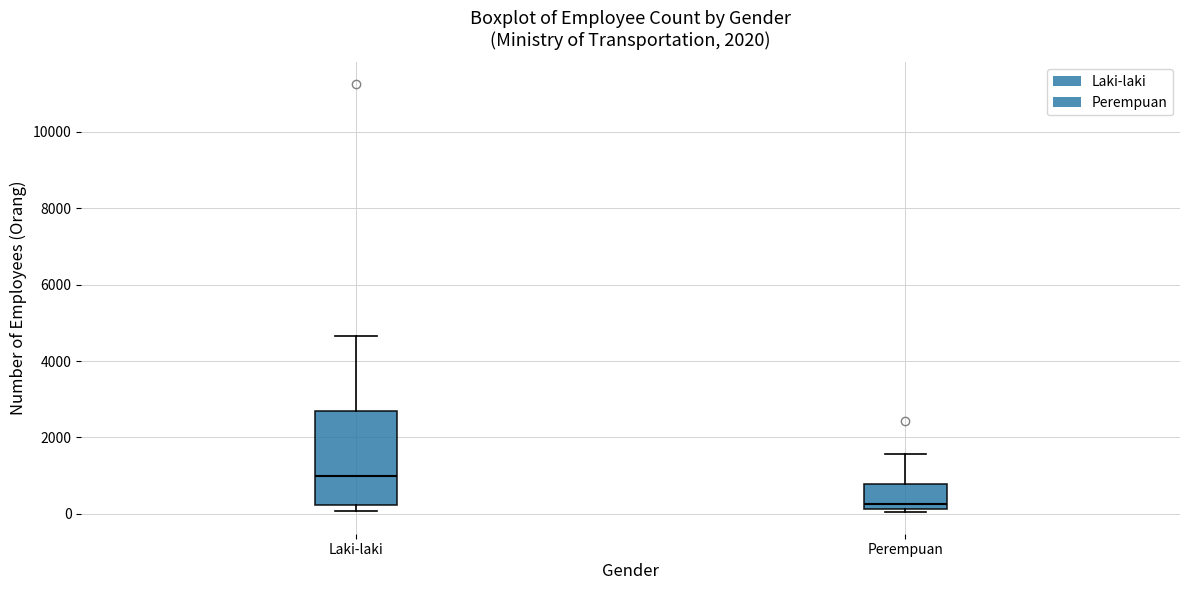

Reading left to right, read every box against the y-axis: the position of its median line, the range the box covers, and the ends of its whiskers. The values are not printed on the chart, so give them approximately, as read against the axis.

Laki-laki: median 1000, box 200 to 2600, whiskers 0 to 4600
Perempuan: median 200 (just above the box's lower edge), box 200 to 800, whiskers 0 to 1600